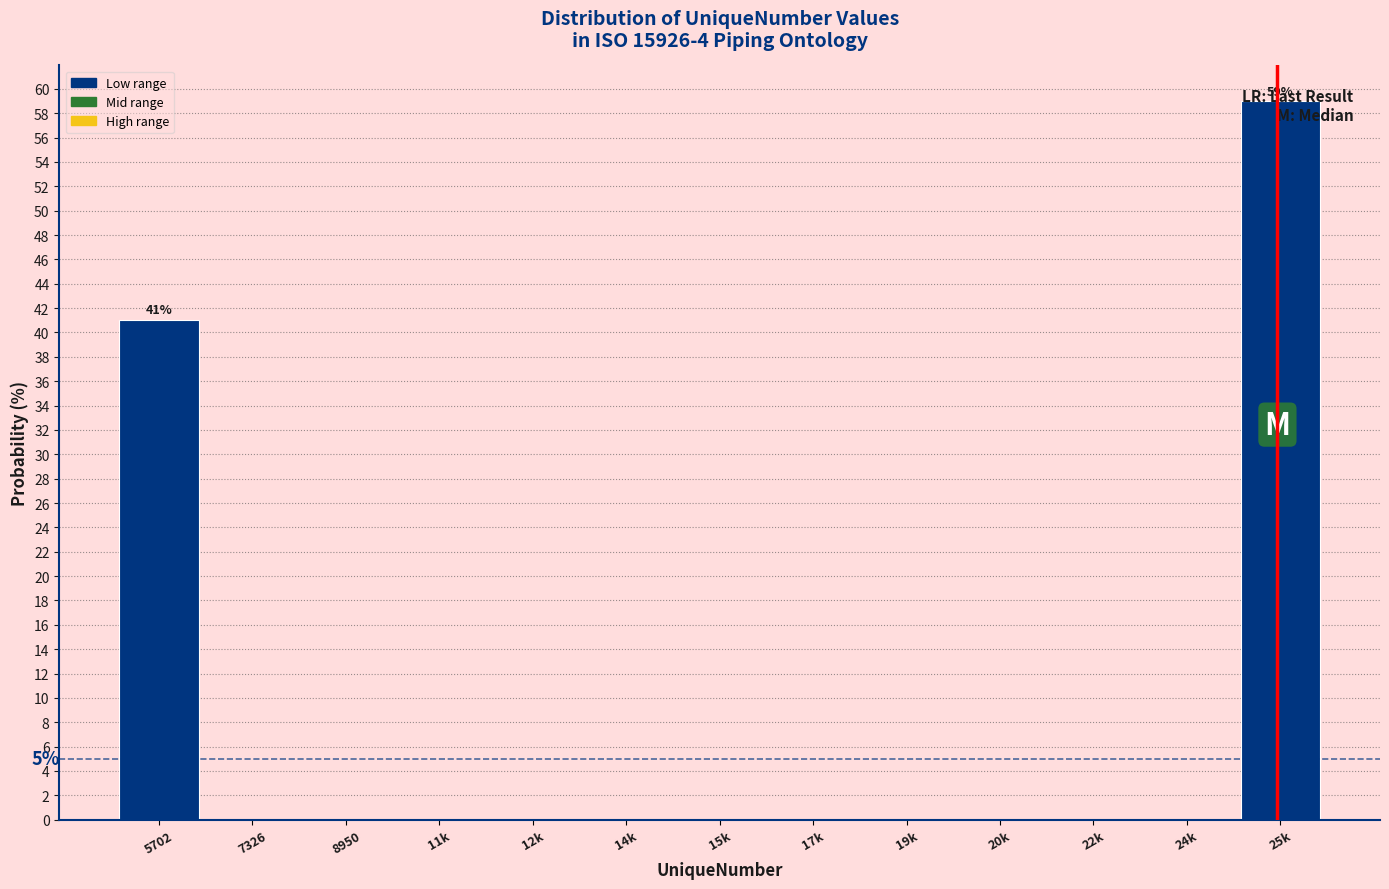

The value at 24k is 21.8. True or false?

False